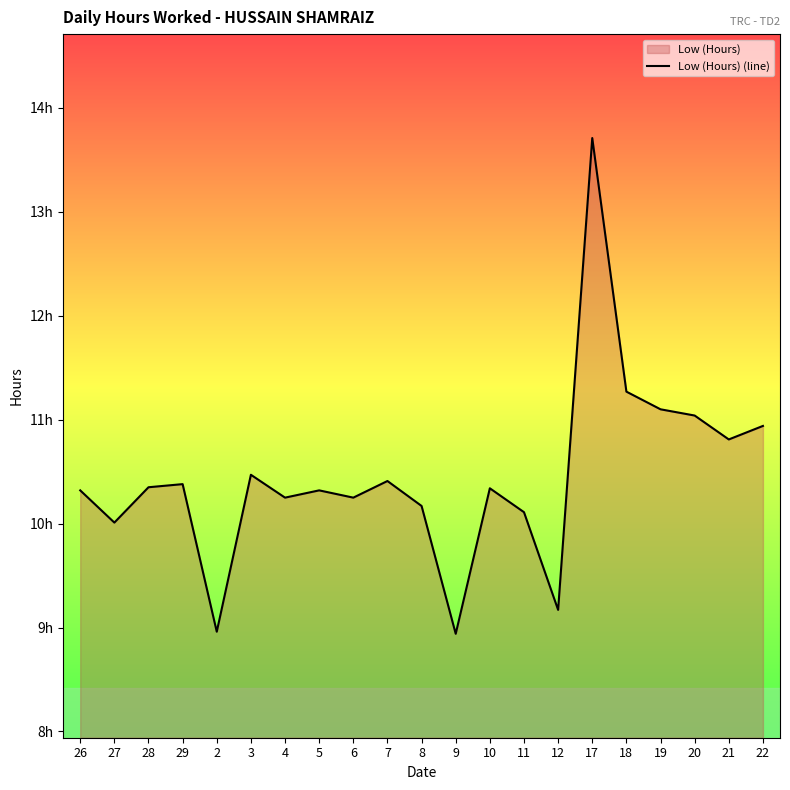

What is the ratio of the value at 12 to the value at 7?

0.9